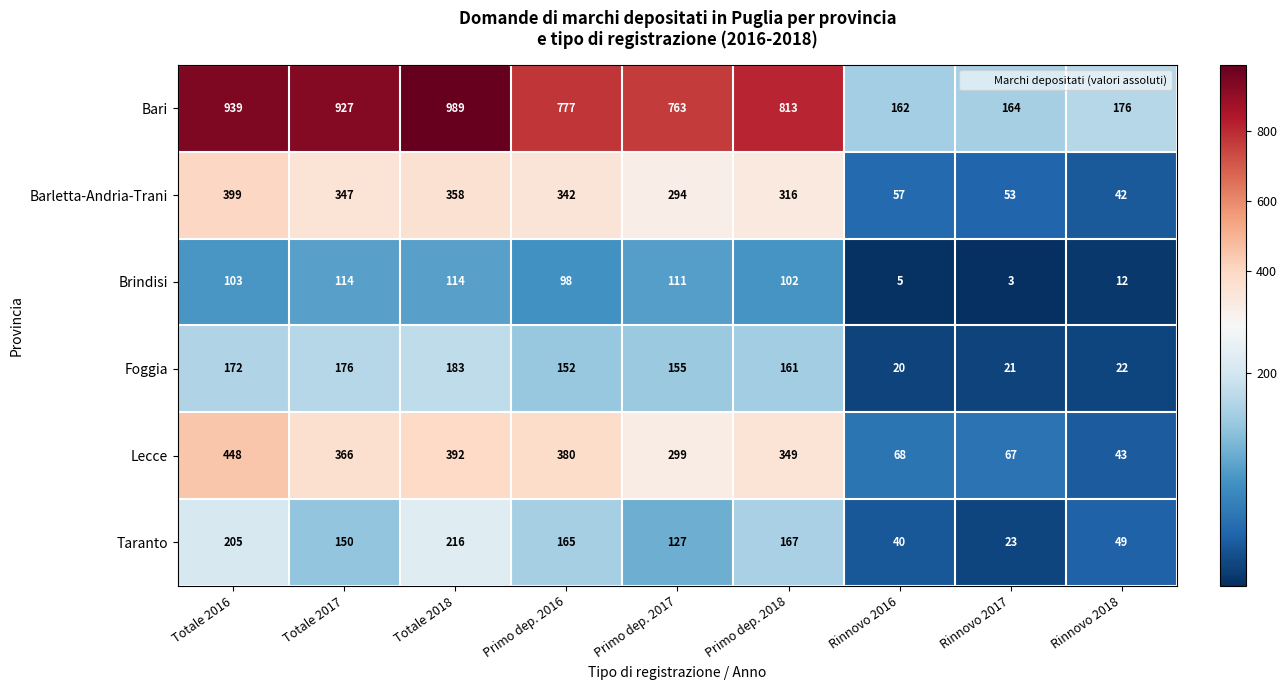

What is the difference between the Lecce values at Totale 2016 and Totale 2017?

82